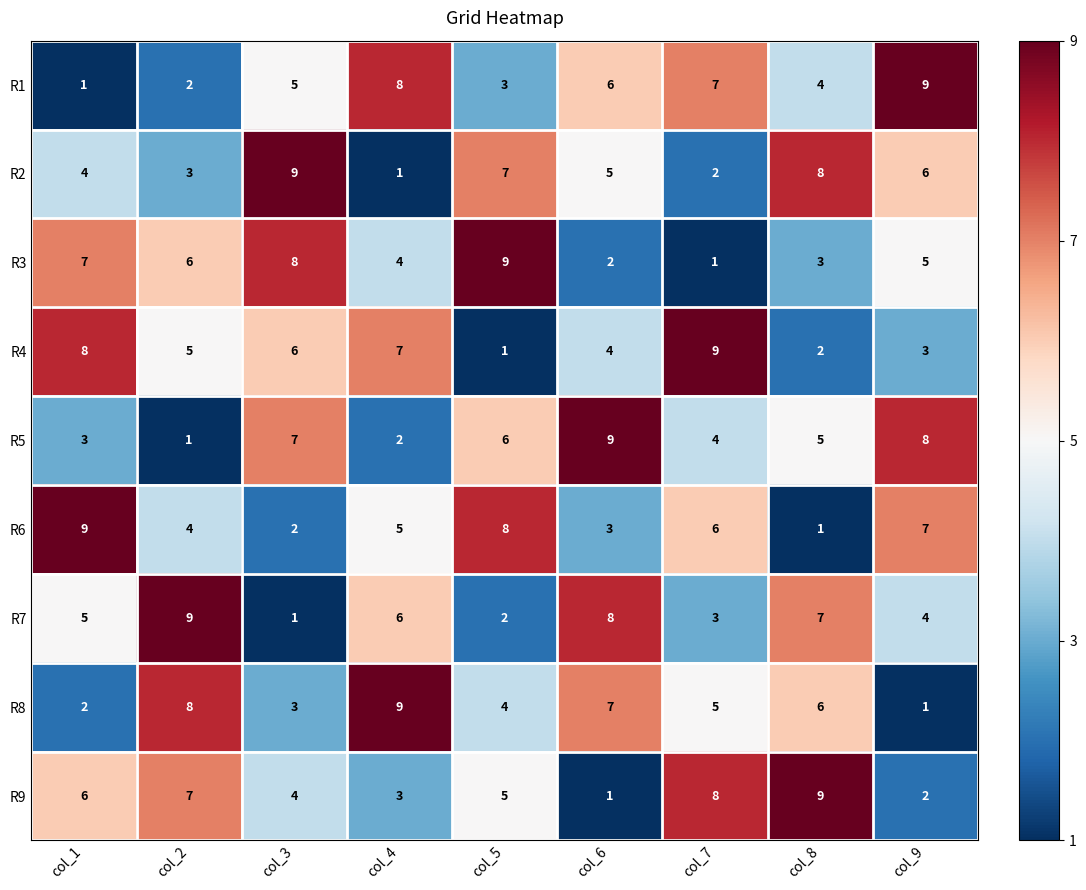

What is the sum of all R4 values?

45